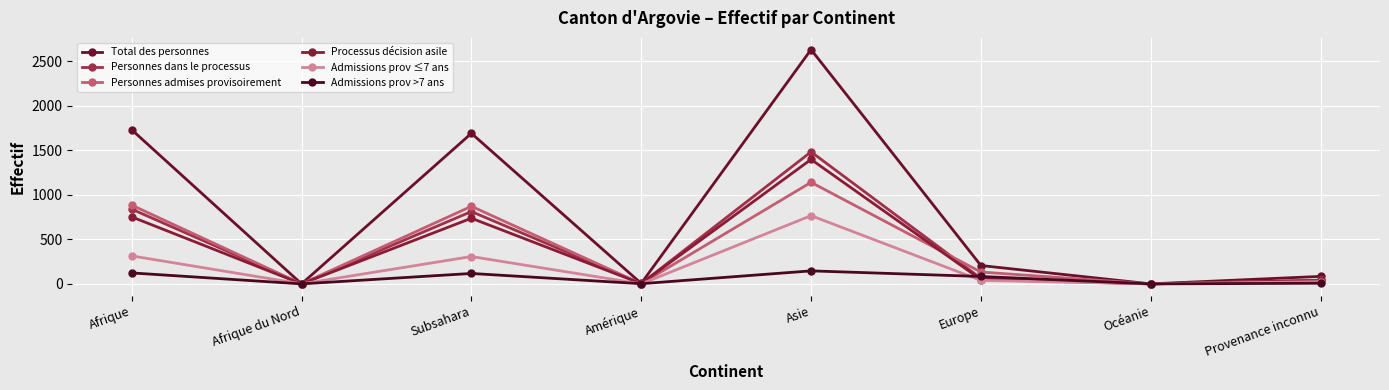

What is the label of the 7th point from the left?

Océanie